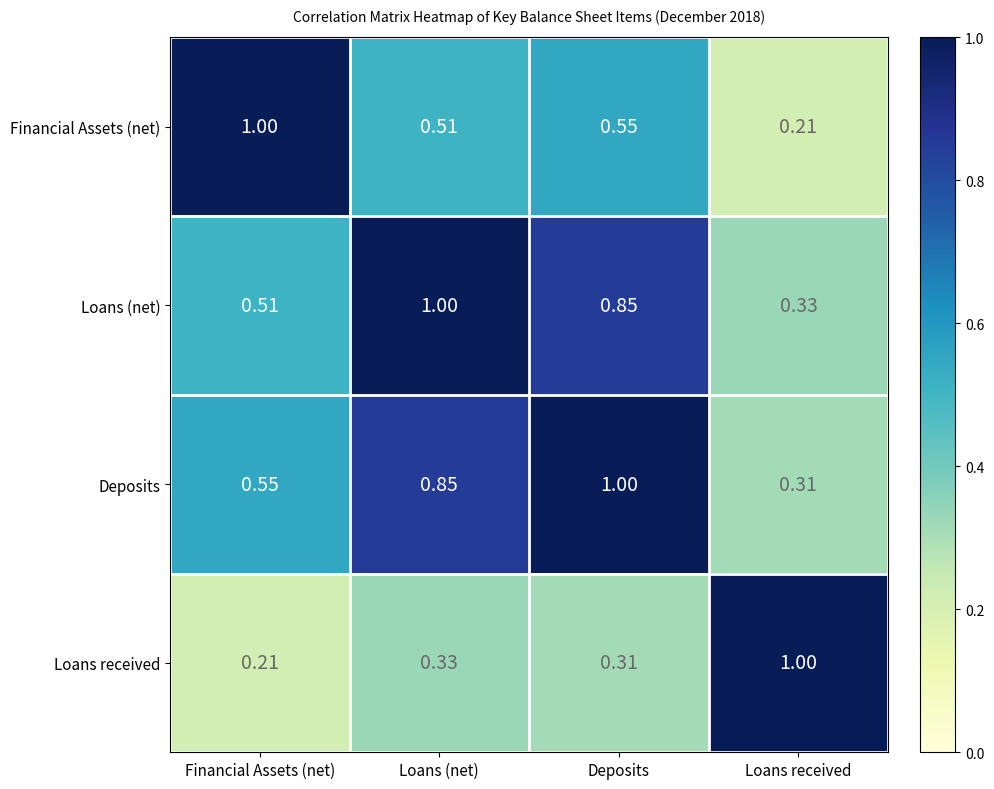

Which category has the highest value in the Loans received series?

Loans received